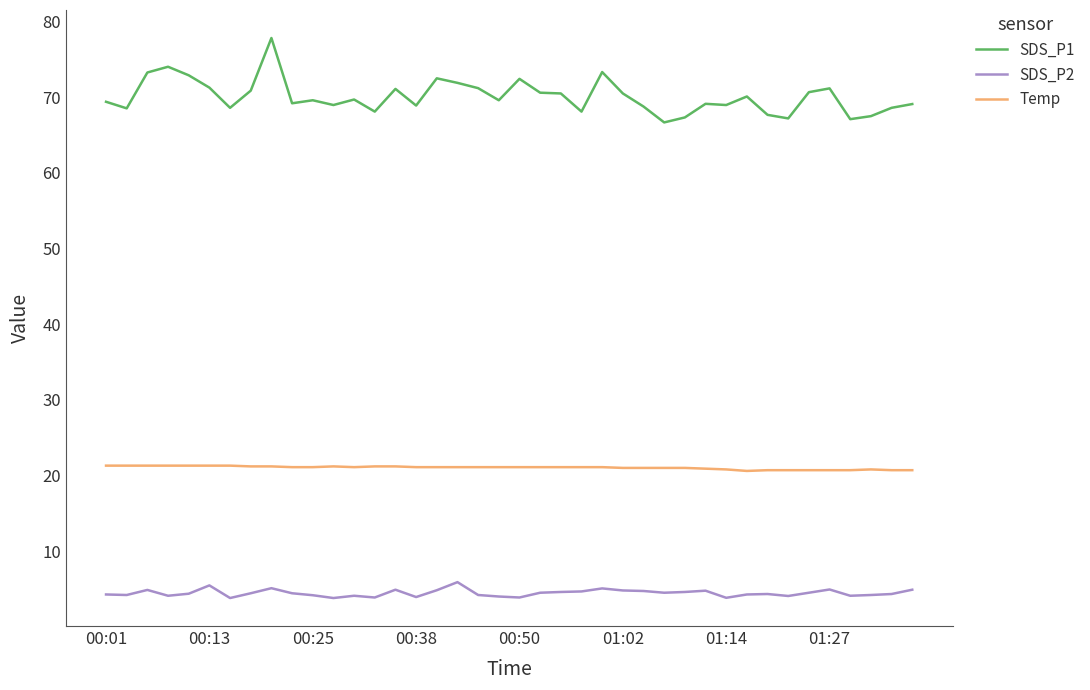

True or false: SDS_P2 and Temp intersect in this chart.

False